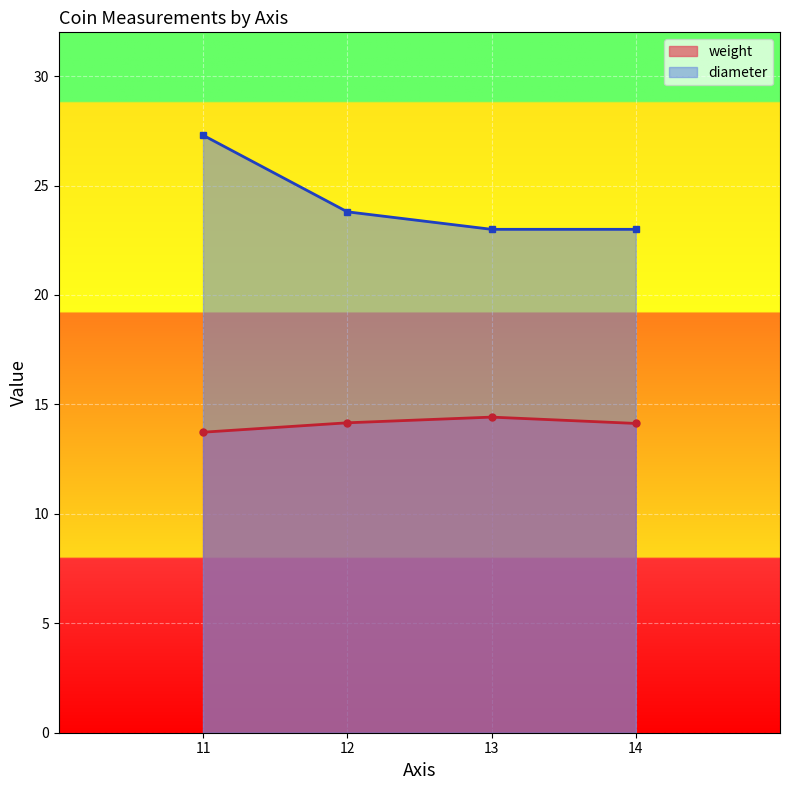

What are all the series names shown in the legend?

weight, diameter